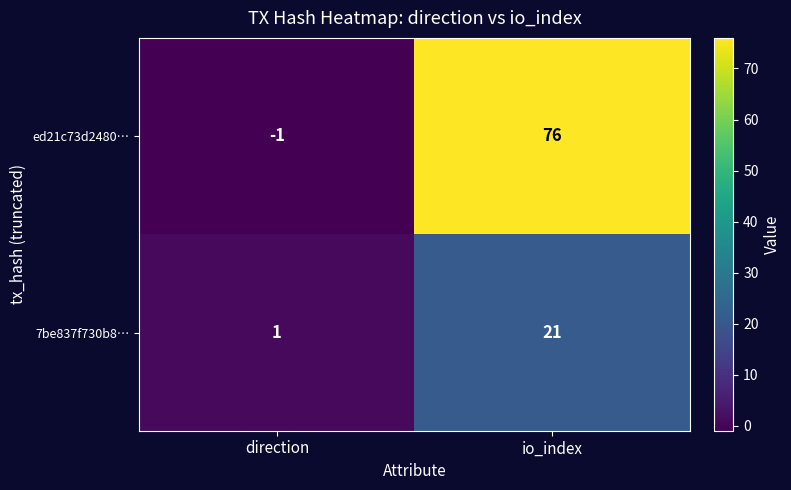

What is the highest value of the ed21c73d2480… series?

76